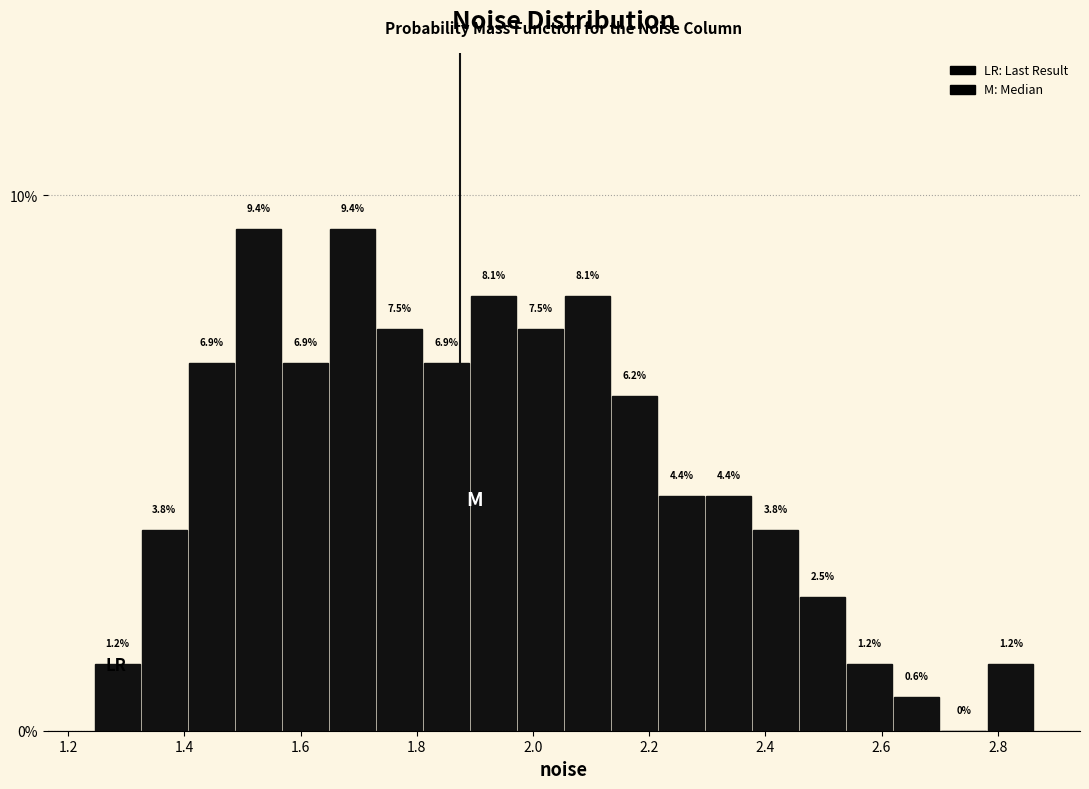

What is the height of the bar covering 2.46 to 2.54 on the x-axis? The bar edges are not printed on the chart, so give them approximately, as read against the axis.

2.5